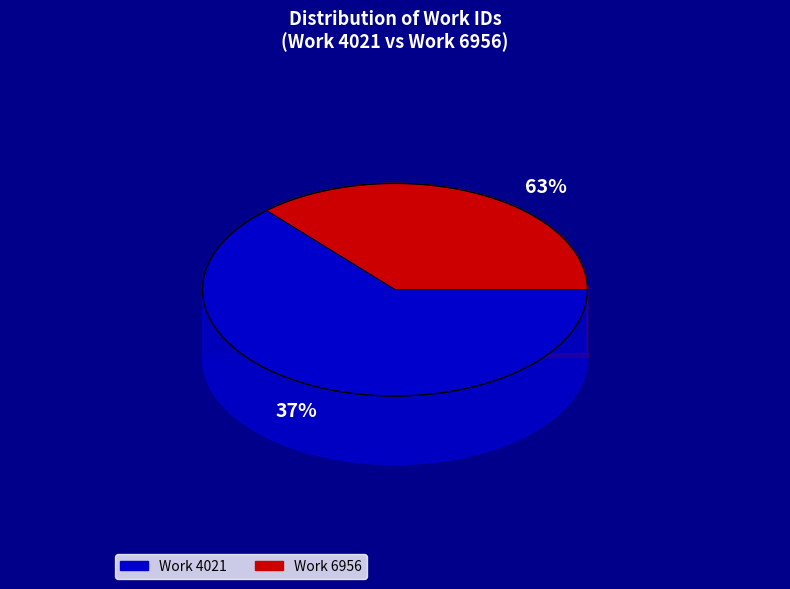

How many slices are in this pie chart?

2